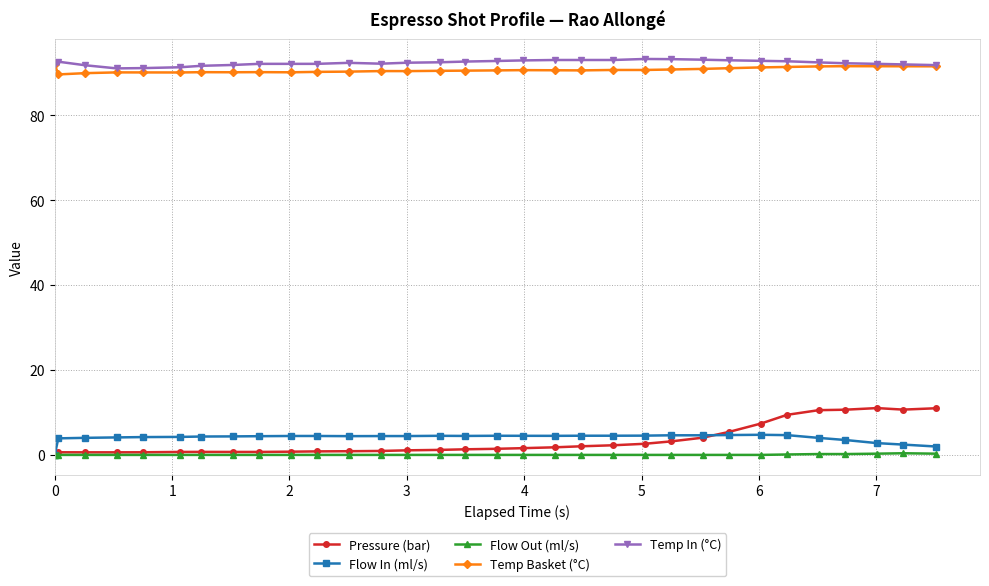

What is the value of the Pressure (bar) point at the 15th from the left?

1.2